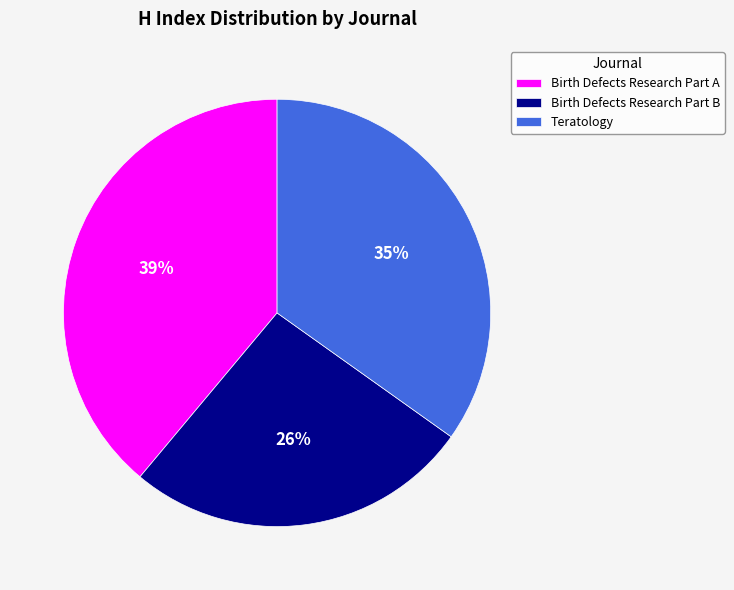

Do Birth Defects Research Part A and Teratology together represent more than half of the pie?

Yes